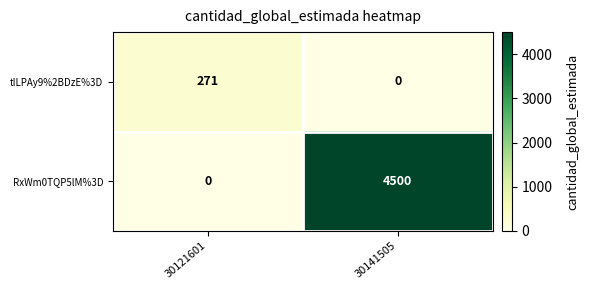

List the series in order of their overall mean, highest first.

RxWm0TQP5lM%3D, tILPAy9%2BDzE%3D